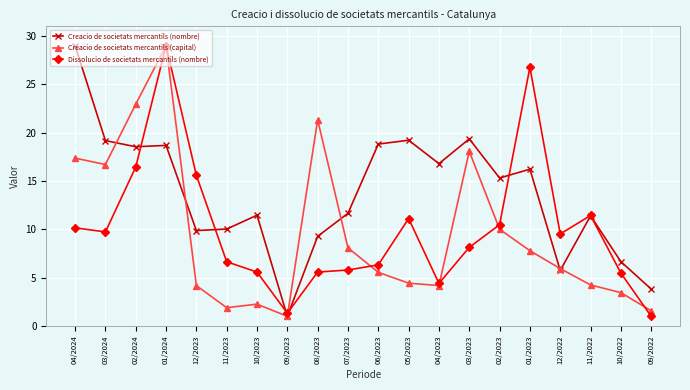

What is the label of the 18th point from the right?

02/2024